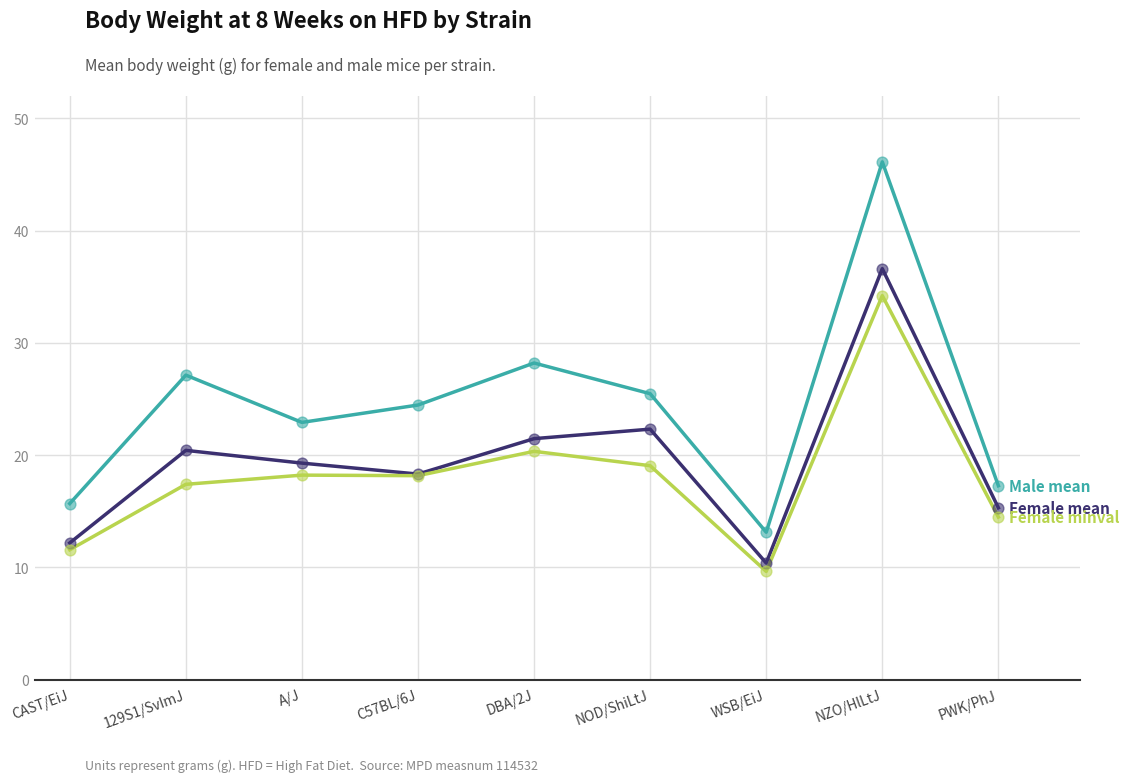

What is the difference between the highest and lowest values at CAST/EiJ?

4.1